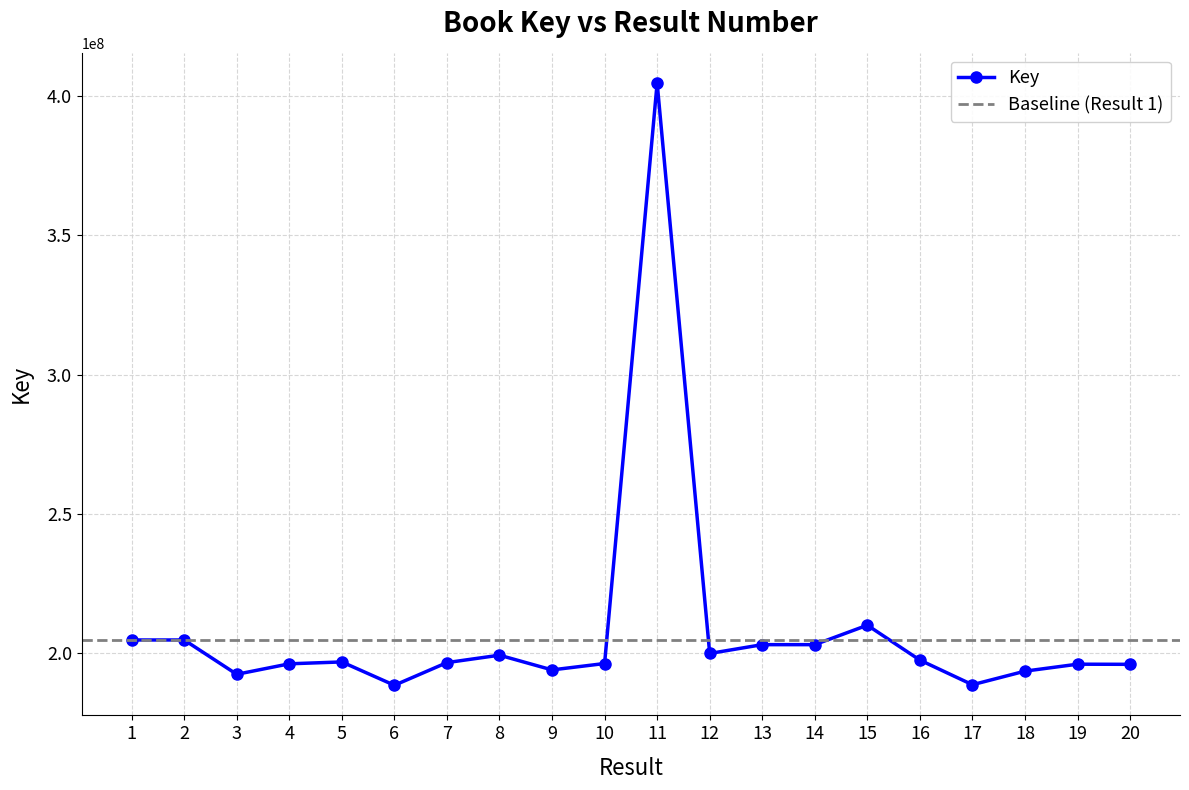

At which category does the chart reach its minimum across all series?

6